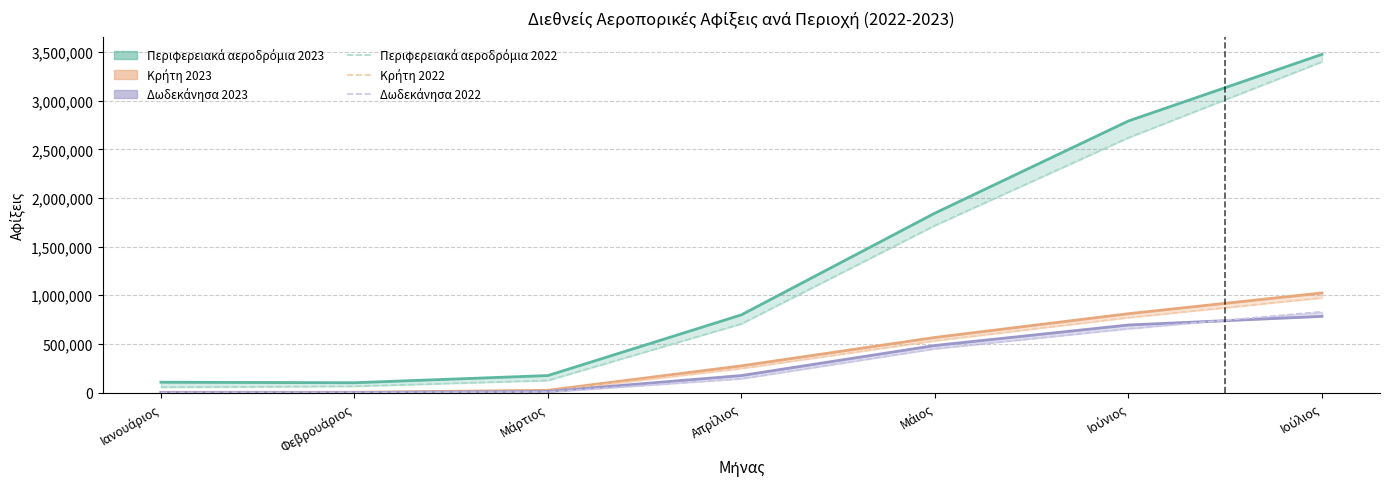

True or false: Περιφερειακά αεροδρόμια 2022 and Κρήτη 2022 cross at least once.

False